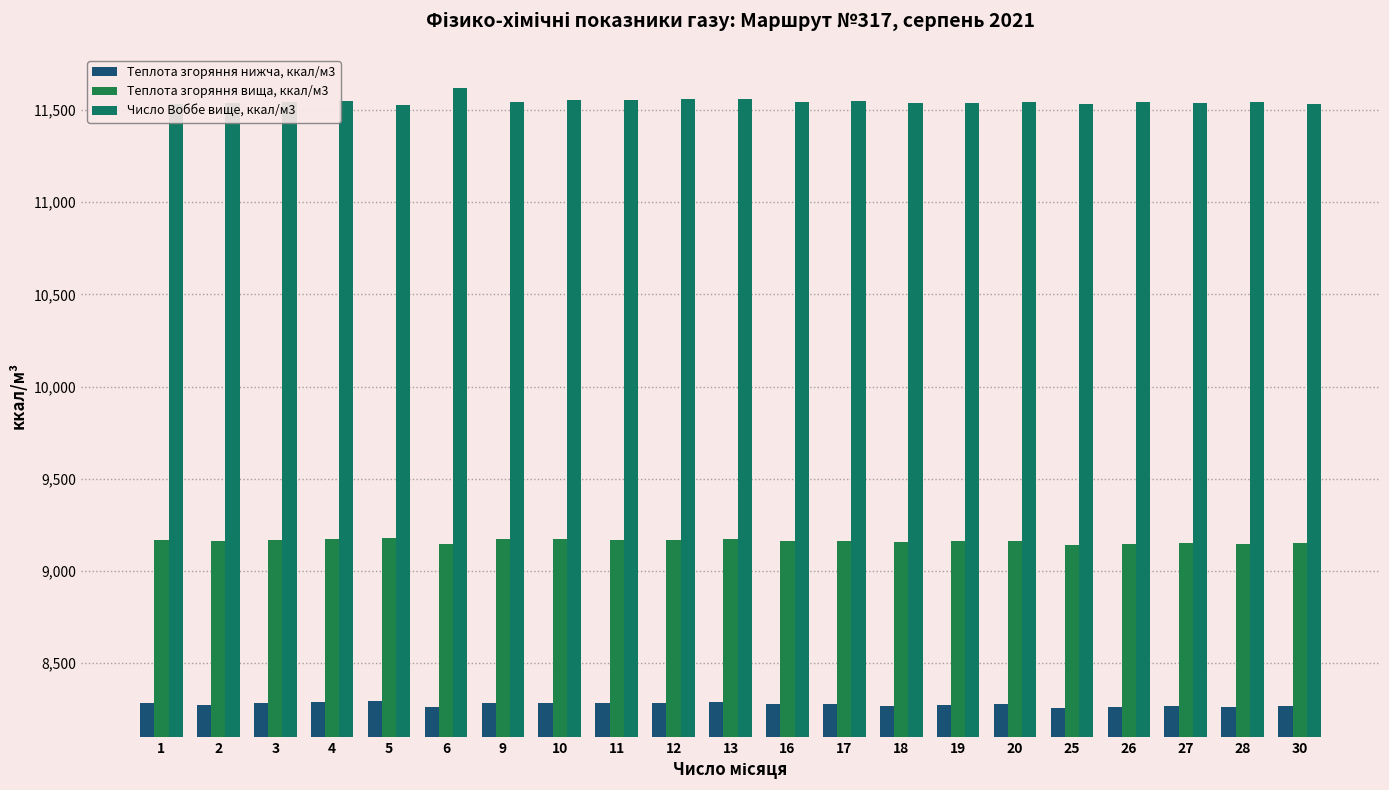

What is the sum of the Теплота згоряння нижча, ккал/м3 values at 6 and 25?

16516.2